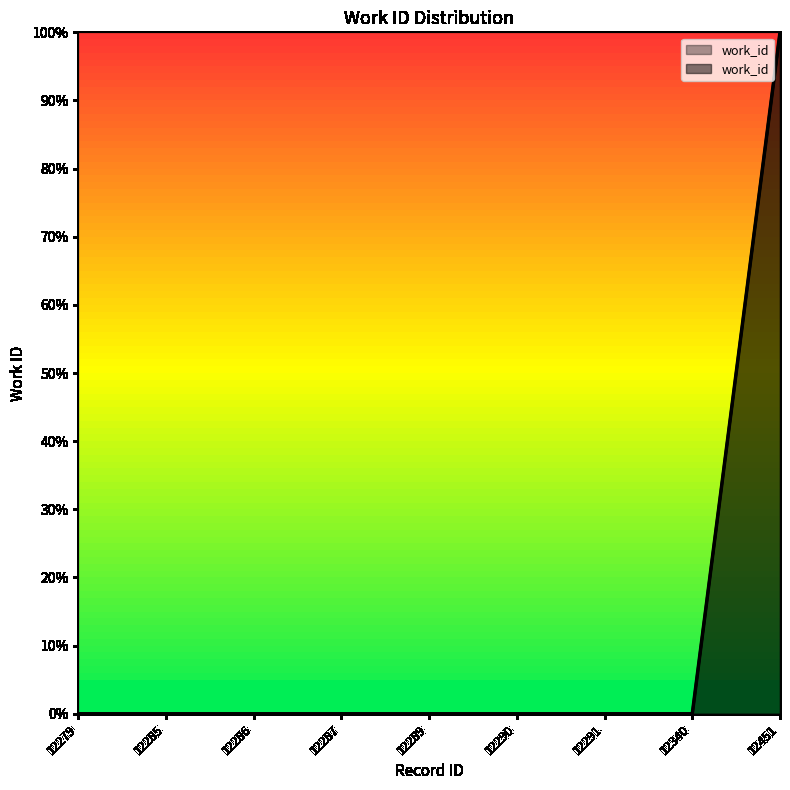

Rank the categories by value from highest to lowest.

12451, 12279, 12285, 12286, 12287, 12289, 12290, 12291, 12340